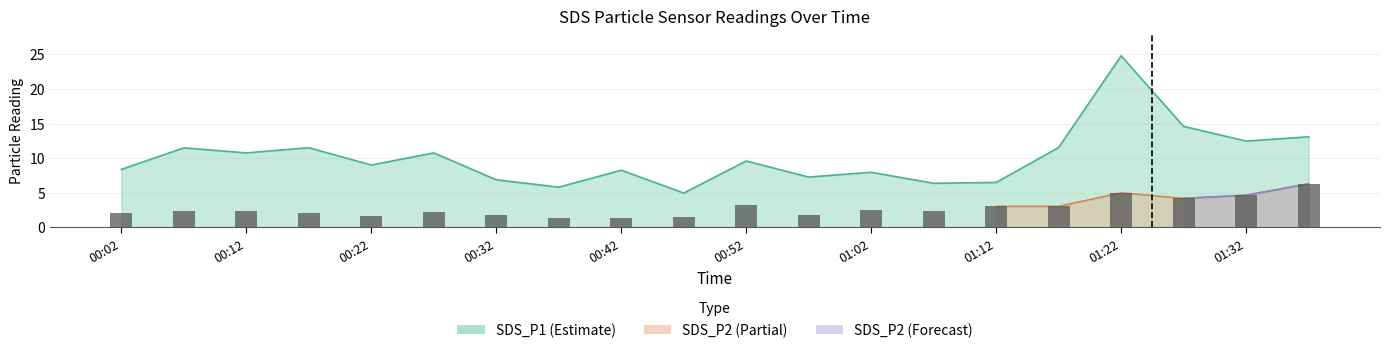

Count the number of categories in the chart.

20